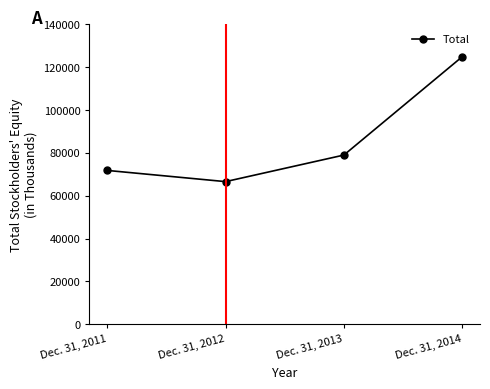

True or false: the data shows 20100 at Dec. 31, 2012.

False